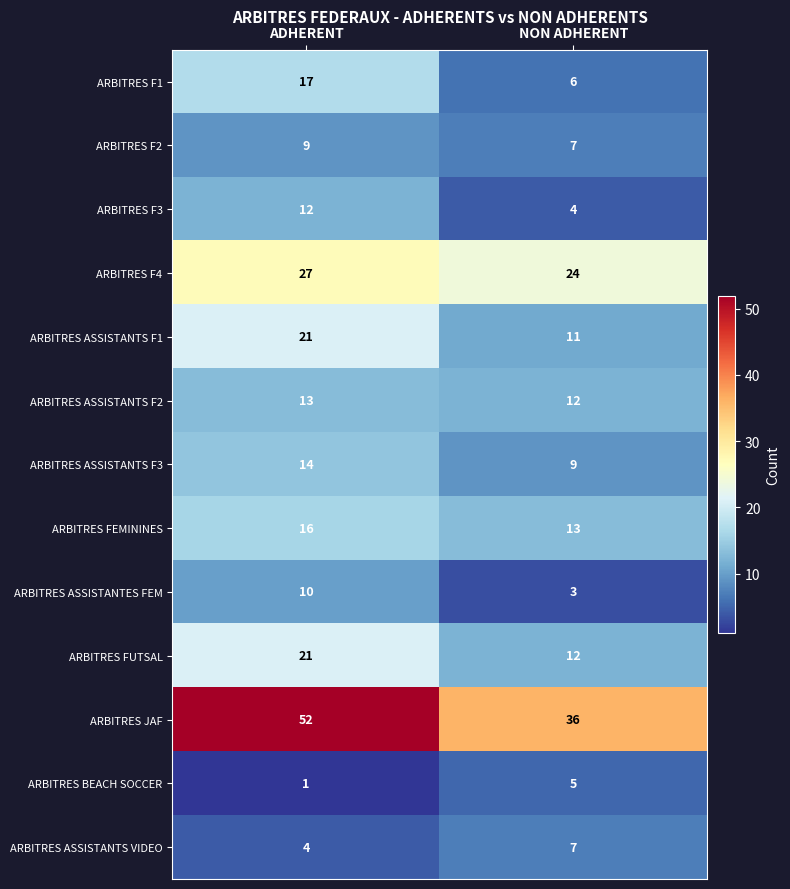

What is the maximum value shown in the chart?

52